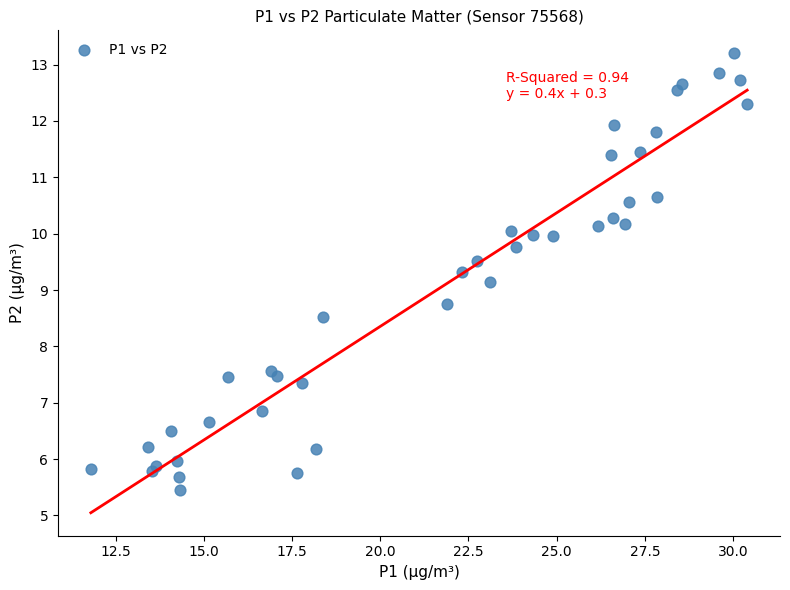

What is the range of X values (max minus min)?

18.6